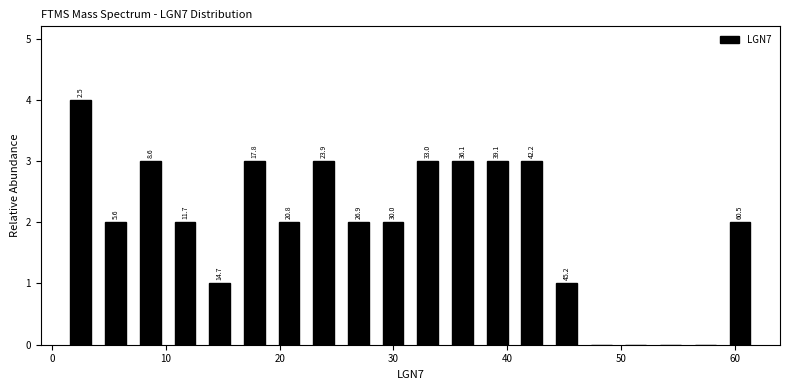

Read against the x-axis, roughly where is the centre of the tallest bar?

3